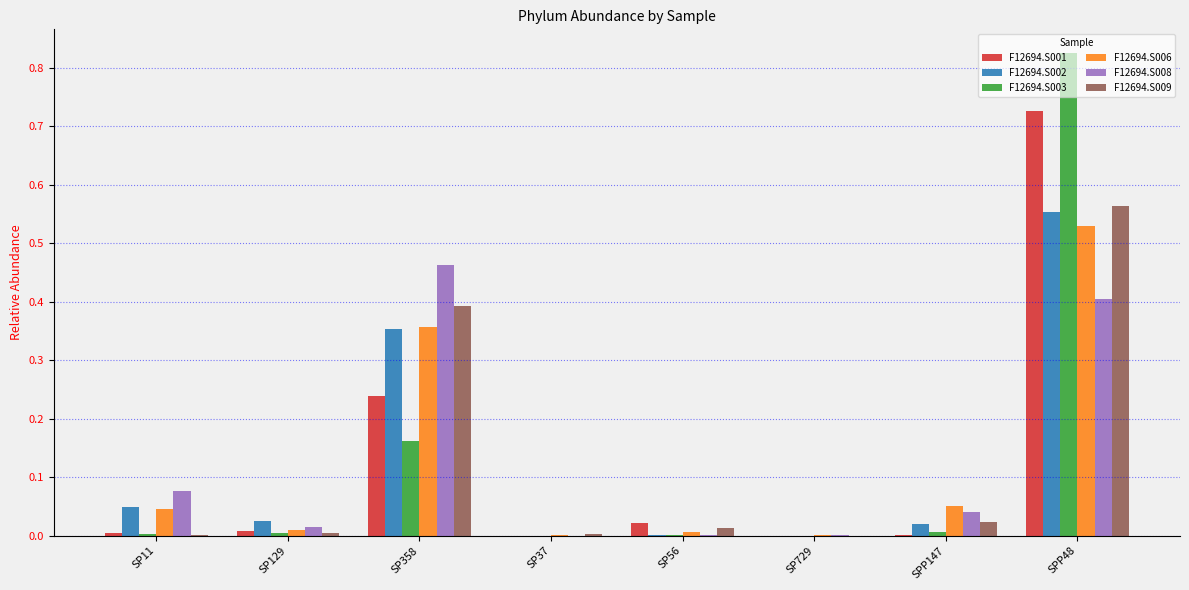

The F12694.S008 series shows 0.8 at SP358. True or false?

False